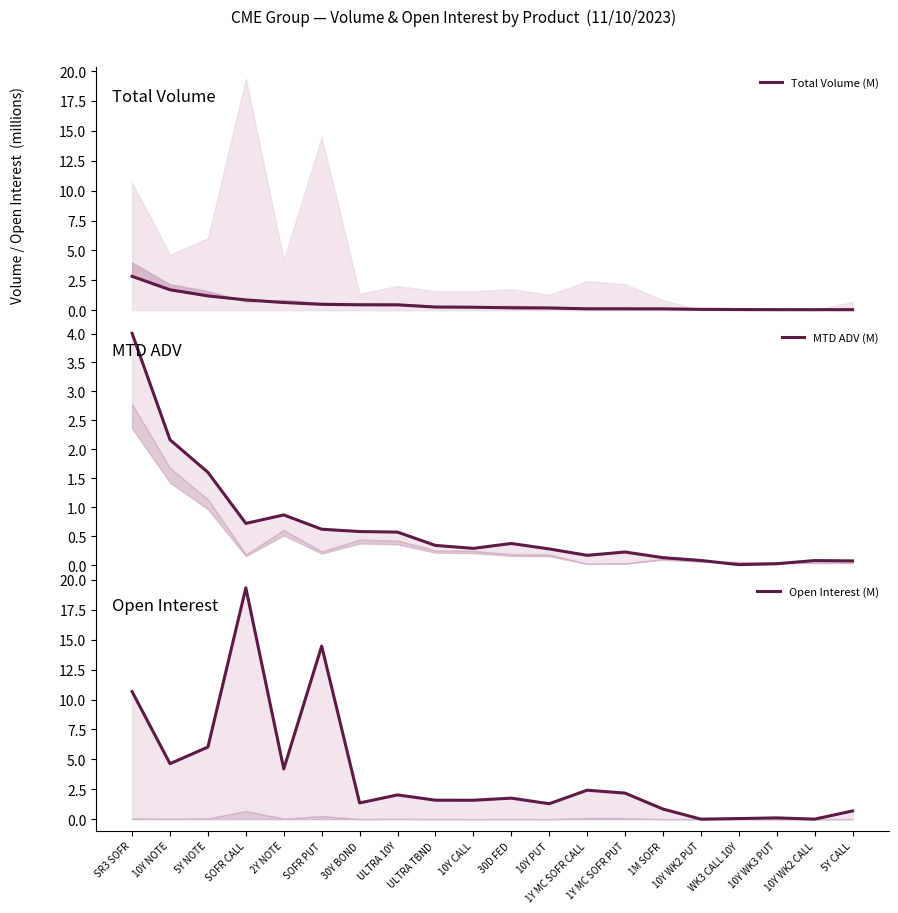

What is the maximum value shown in the chart?

19.3